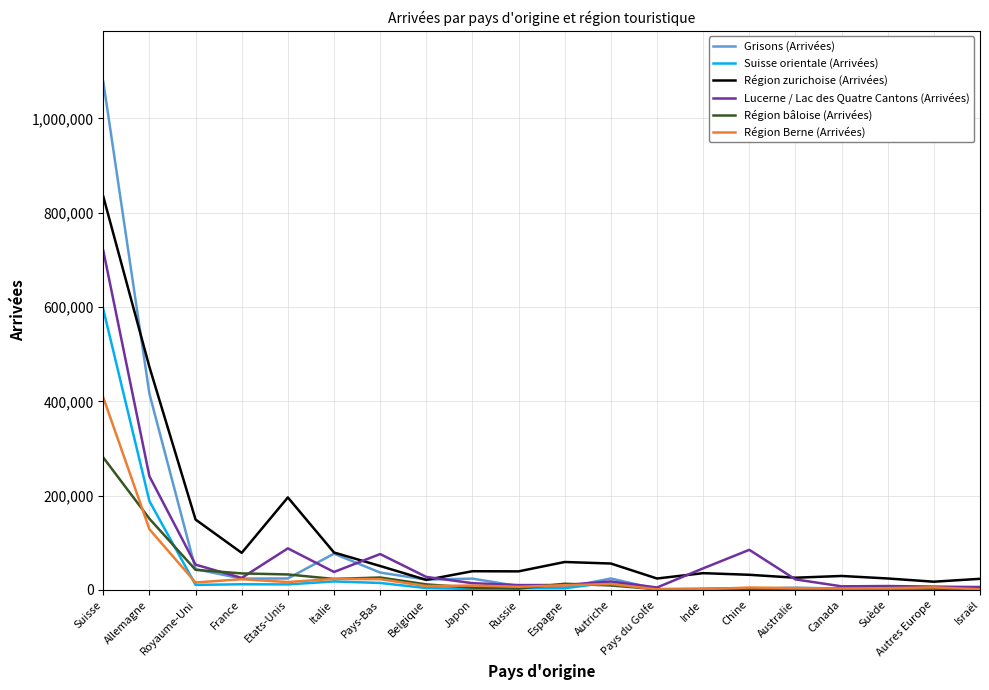

What are all the series names shown in the legend?

Grisons (Arrivées), Suisse orientale (Arrivées), Région zurichoise (Arrivées), Lucerne / Lac des Quatre Cantons (Arrivées), Région bâloise (Arrivées), Région Berne (Arrivées)